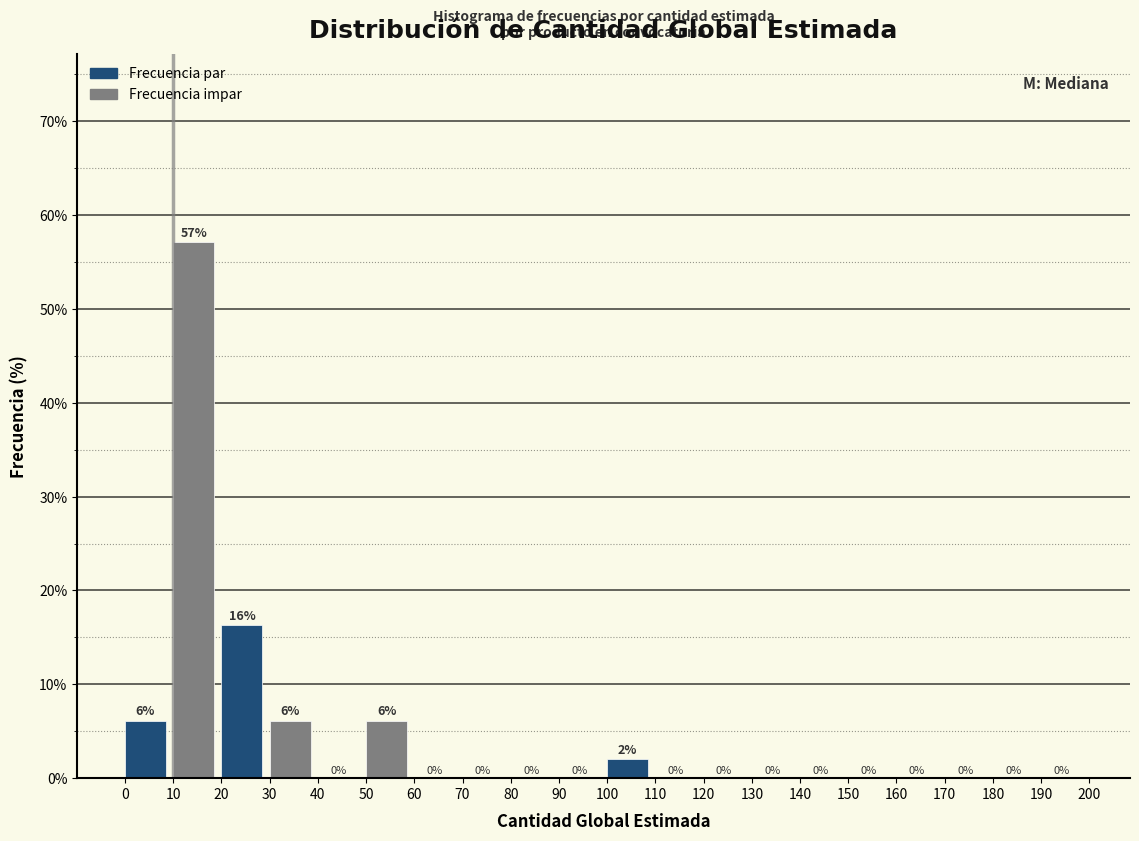

Over which range of the x-axis is the bar tallest?

10 to 20